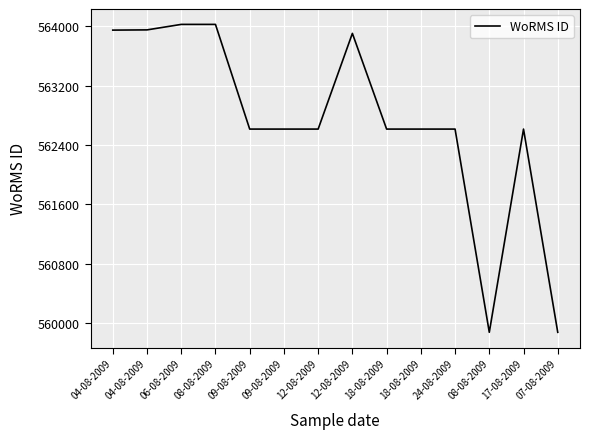

How many lines are shown in the chart?

1